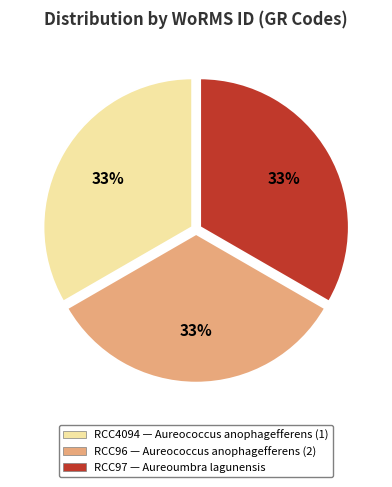

To the nearest percent, what is the average slice percentage?

33%